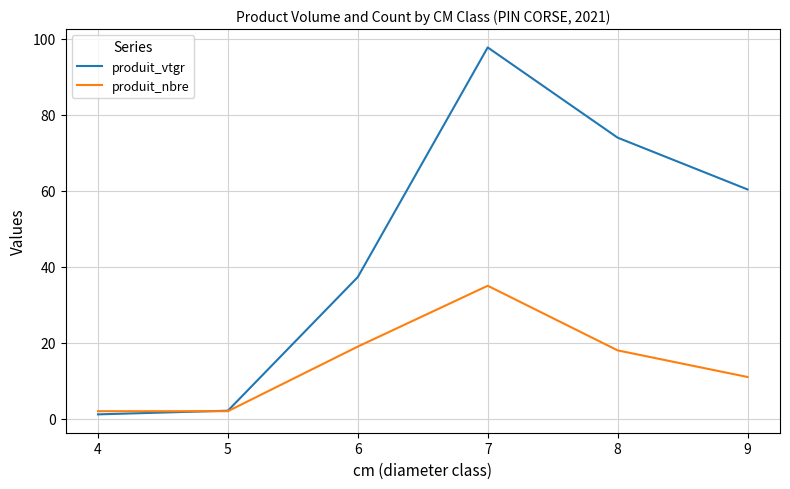

At which label does produit_nbre reach its peak?

7